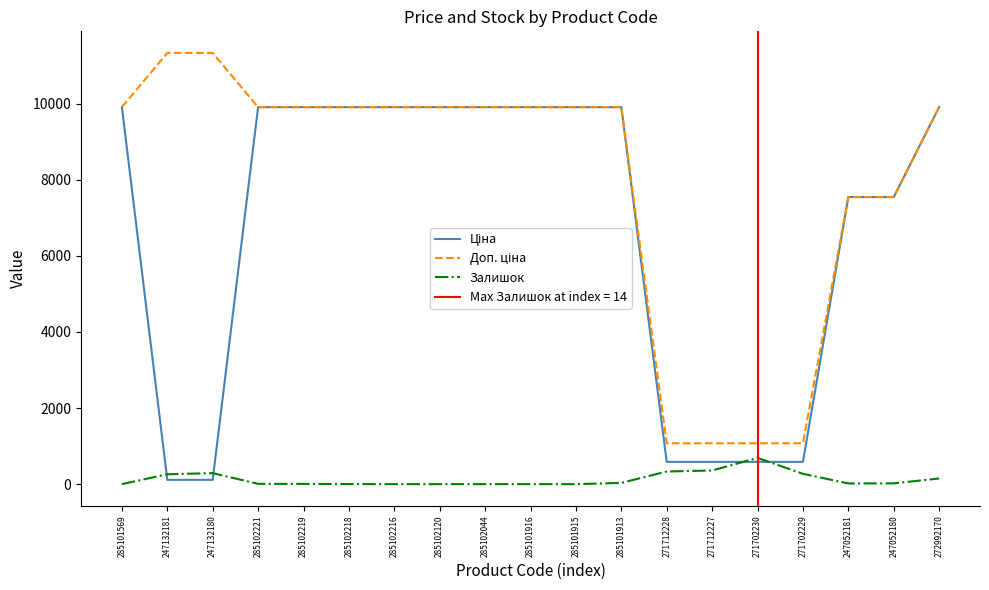

The Доп. ціна series shows 17766.7 at 285102120. True or false?

False